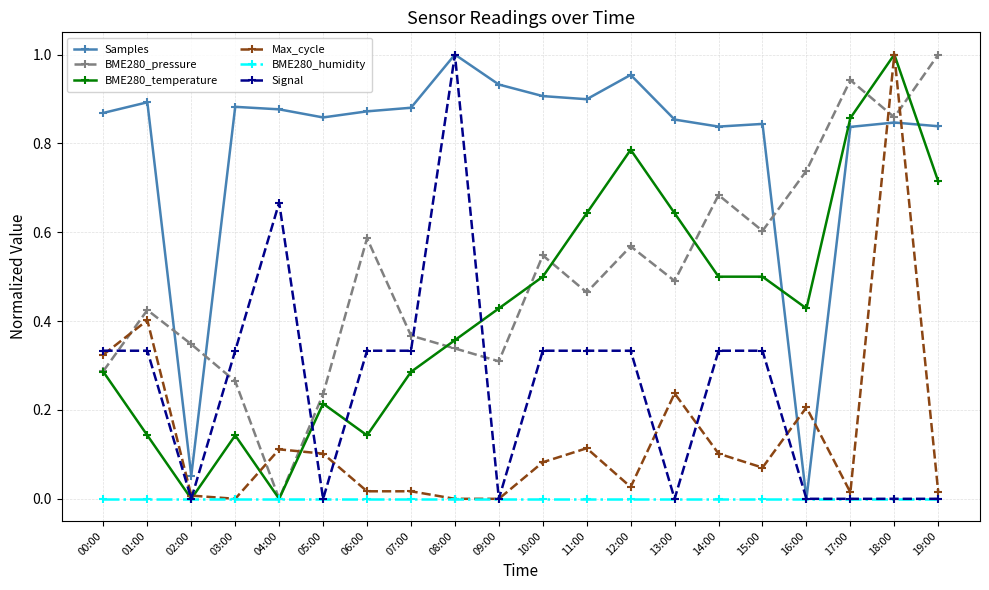

At which category does Samples reach its first local peak?

01:00